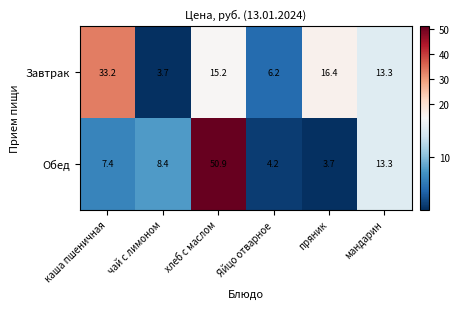

At which category is the sum across all series the highest?

хлеб с маслом